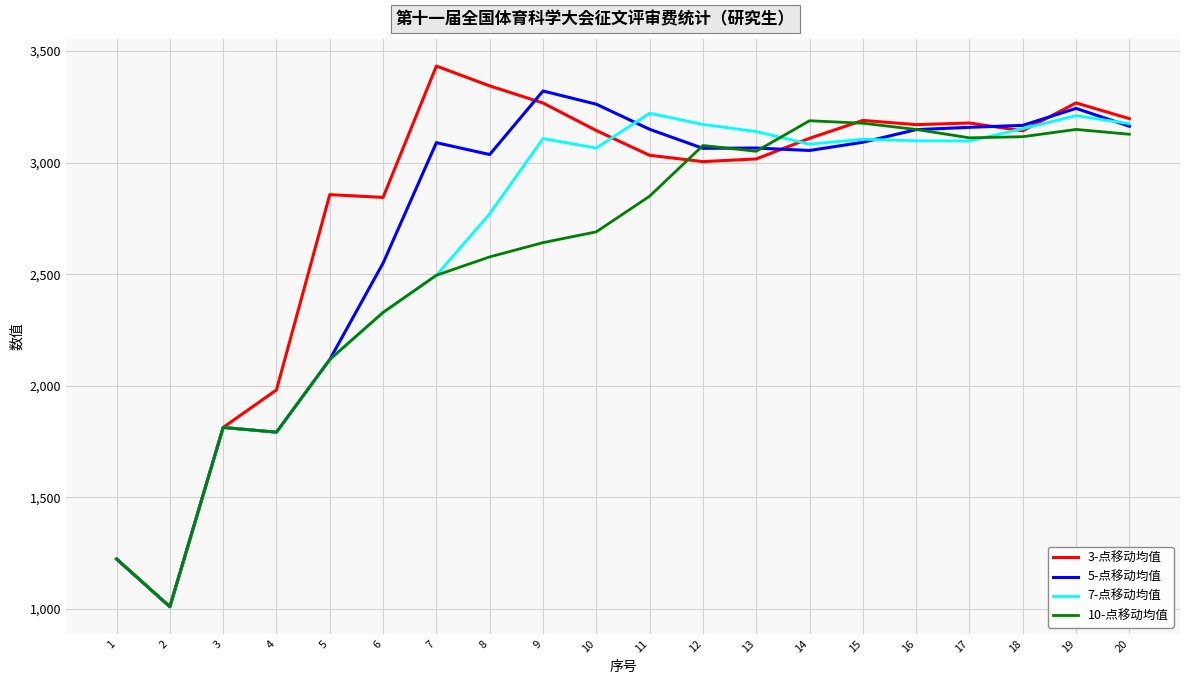

How many values in the 5-点移动均值 series are below 3089?

10